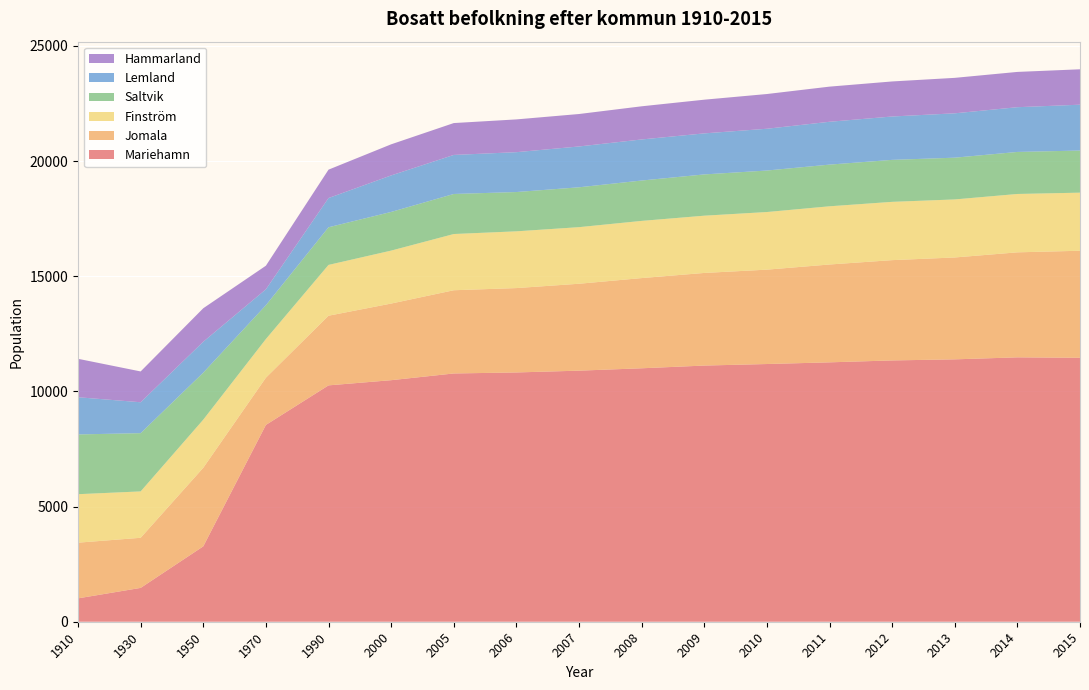

Reading left to right, transcribe all the data shown in this chart.

Mariehamn: 1015	1469	3273	8546	10263	10488	10780	10824	10902	11005	11123	11190	11263	11346	11393	11480	11461
Jomala: 2418	2176	3413	2051	3025	3328	3614	3664	3774	3917	4022	4098	4249	4355	4424	4560	4648
Finström: 2105	2014	2089	1678	2206	2299	2441	2464	2457	2483	2486	2502	2527	2531	2520	2534	2522
Saltvik: 2595	2529	2041	1469	1634	1679	1739	1706	1731	1753	1792	1802	1810	1823	1813	1825	1829
Lemland: 1615	1342	1342	691	1269	1585	1695	1731	1773	1783	1782	1814	1860	1883	1926	1943	1991
Hammarland: 1669	1338	1454	1024	1233	1351	1384	1423	1409	1440	1463	1508	1526	1522	1540	1532	1537